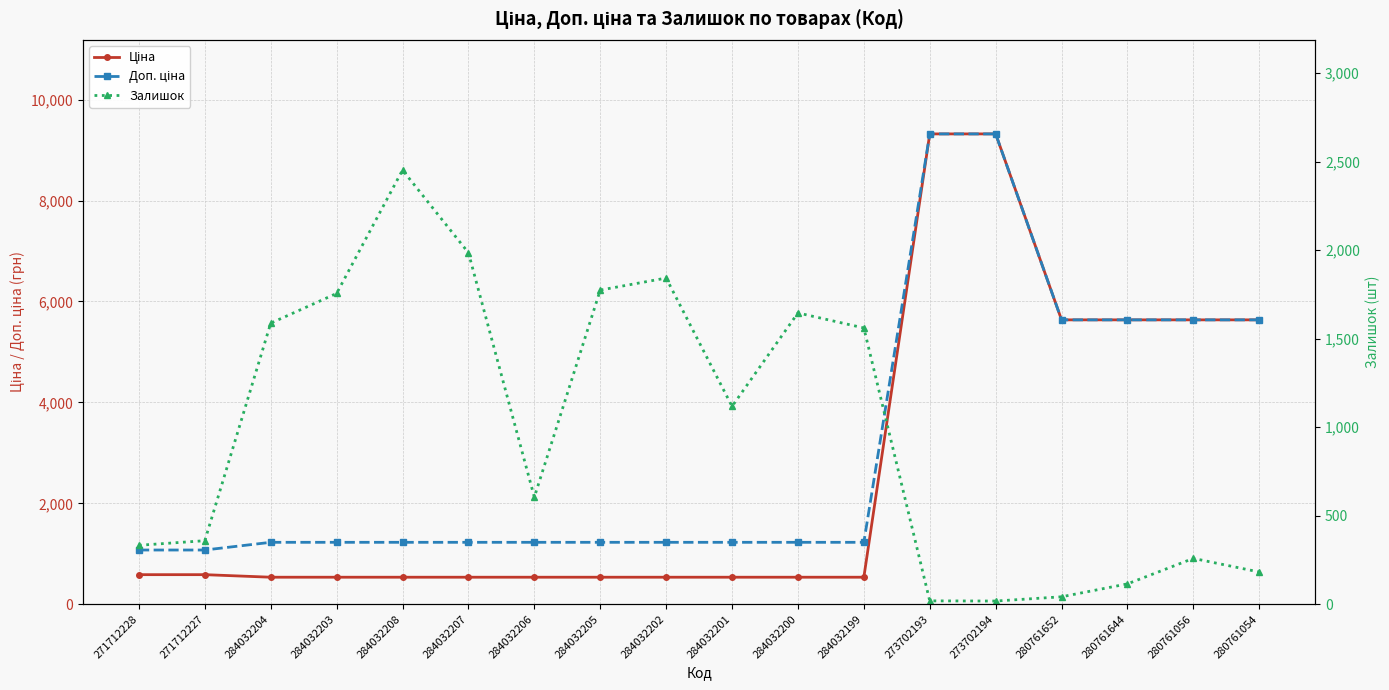

Rank the series by their maximum value, from highest to lowest.

Ціна, Доп. ціна, Залишок